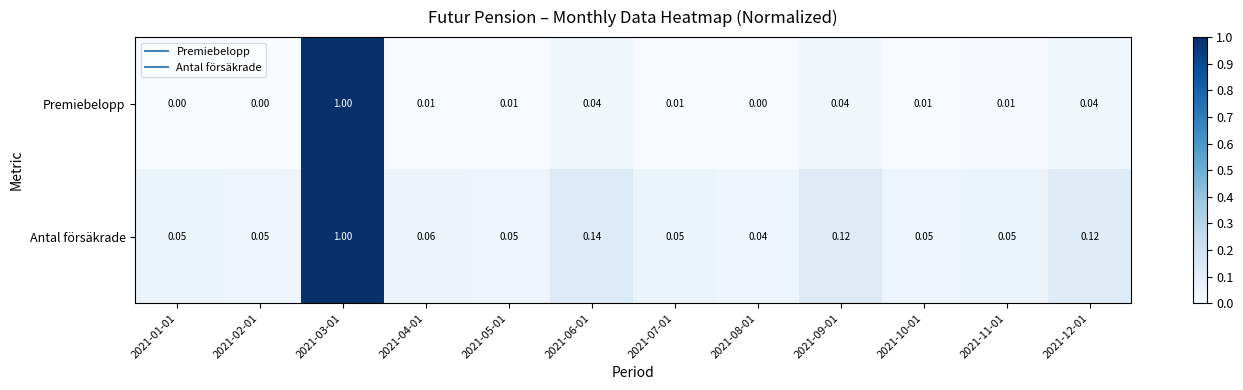

Rank the series by their average value, from lowest to highest.

Premiebelopp, Antal försäkrade